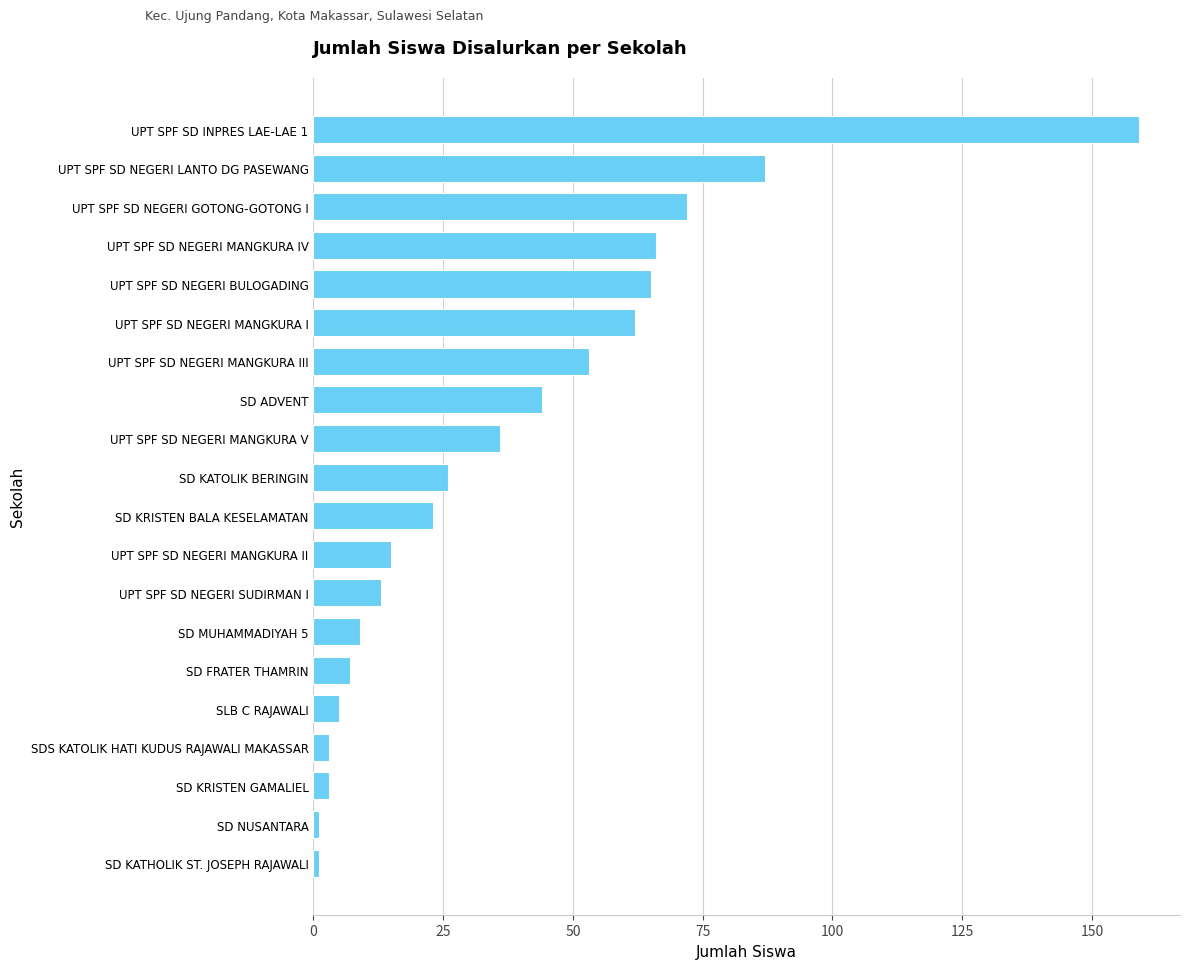

The chart shows a value of 24 at UPT SPF SD NEGERI MANGKURA IV. True or false?

False